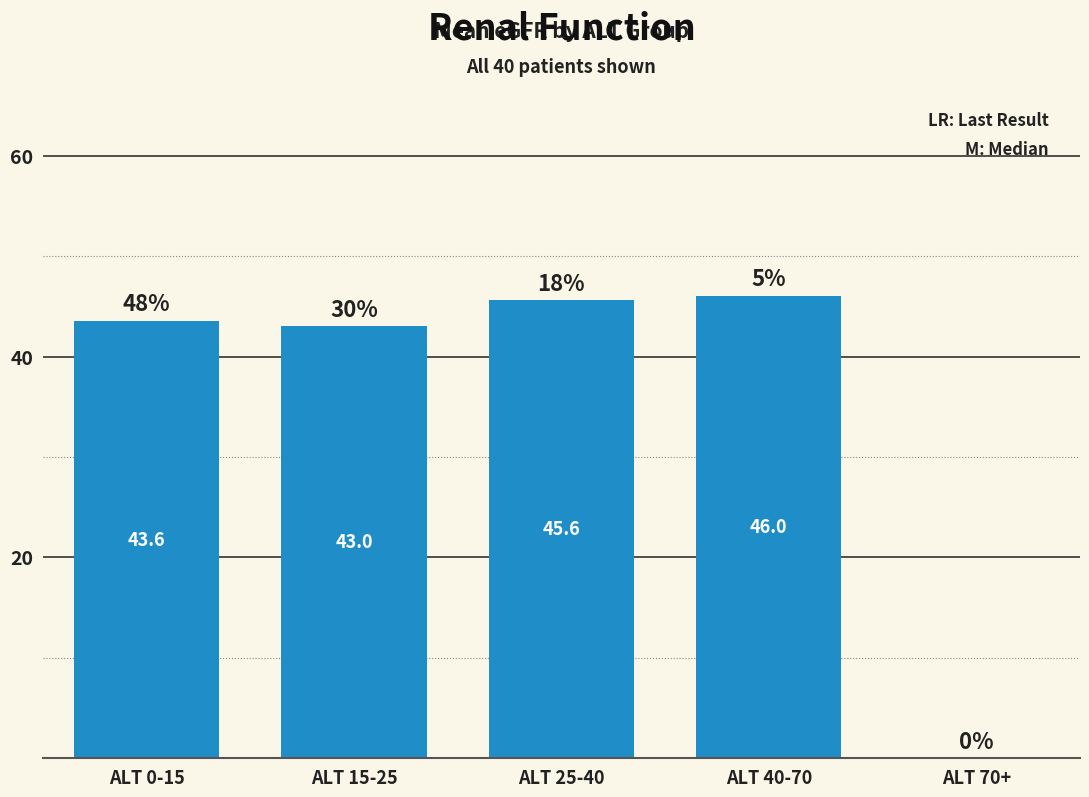

What is the sum of all values?

178.2